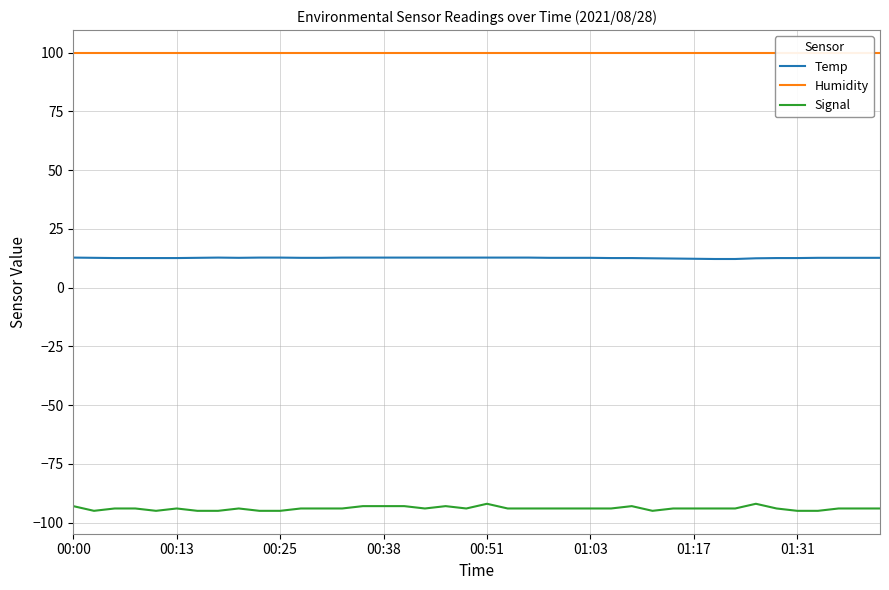

The value of Signal at 33 is -92.0. True or false?

True